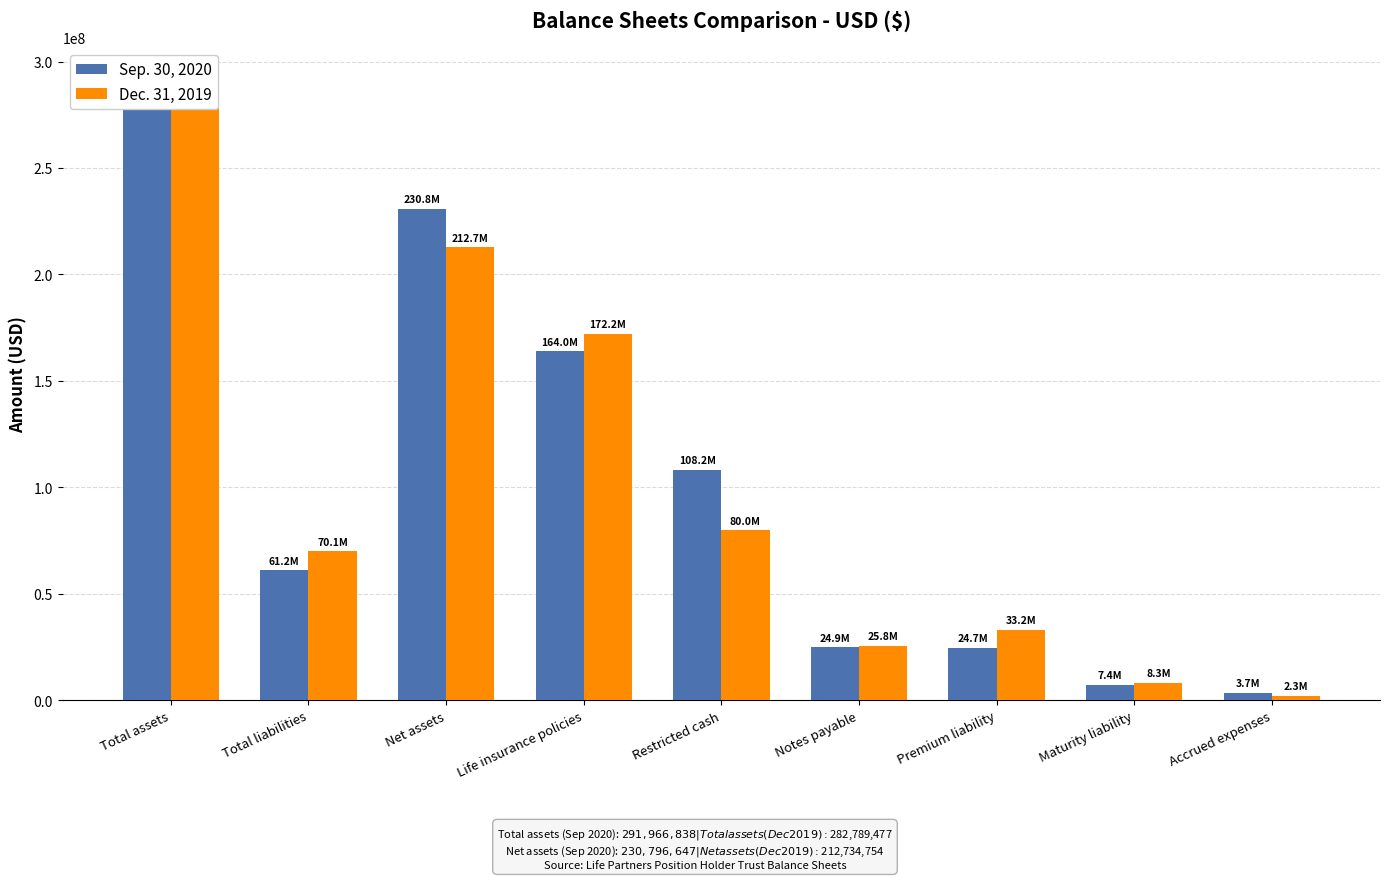

What is the difference between the highest and lowest values at Life insurance policies?

8199299